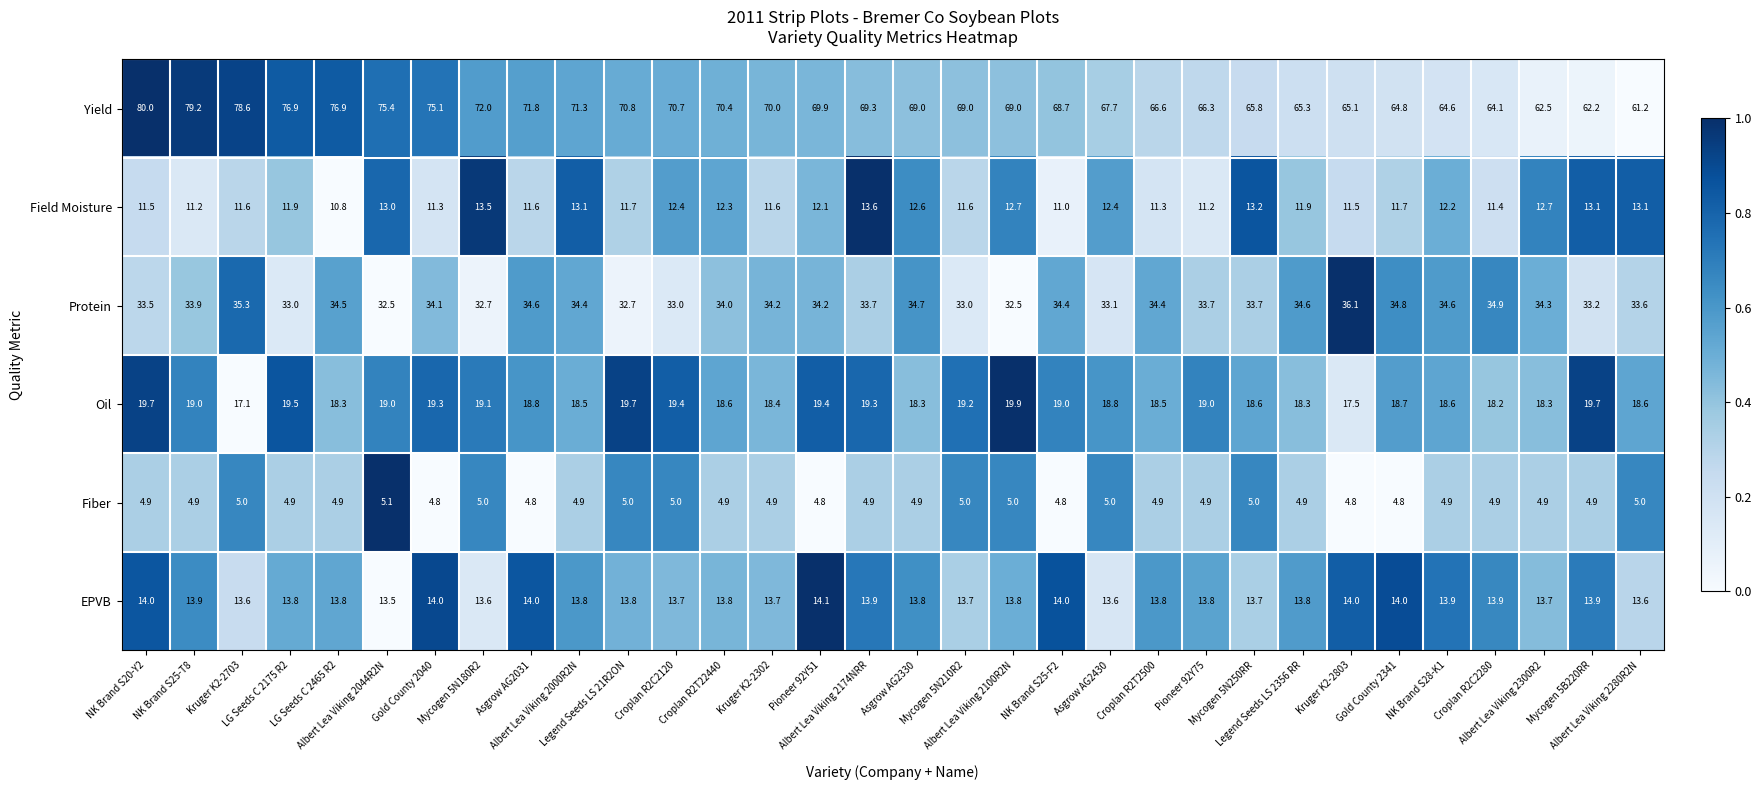

What is the difference between the second highest and second lowest values in the Protein series?

2.8